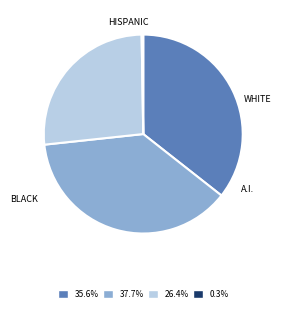

Is there any slice that represents more than half of the pie?

No